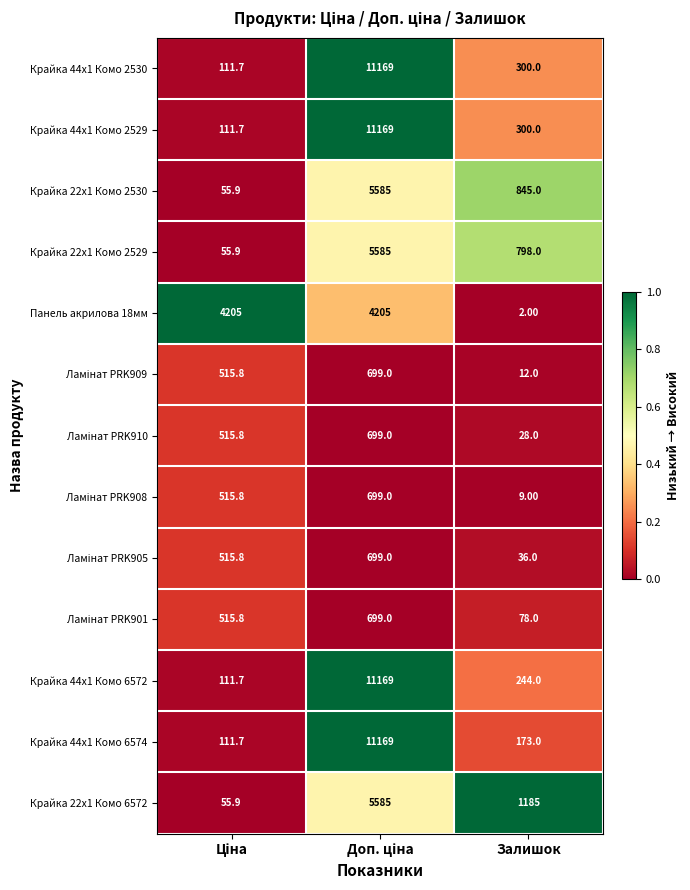

How many categories are shown in the chart?

3